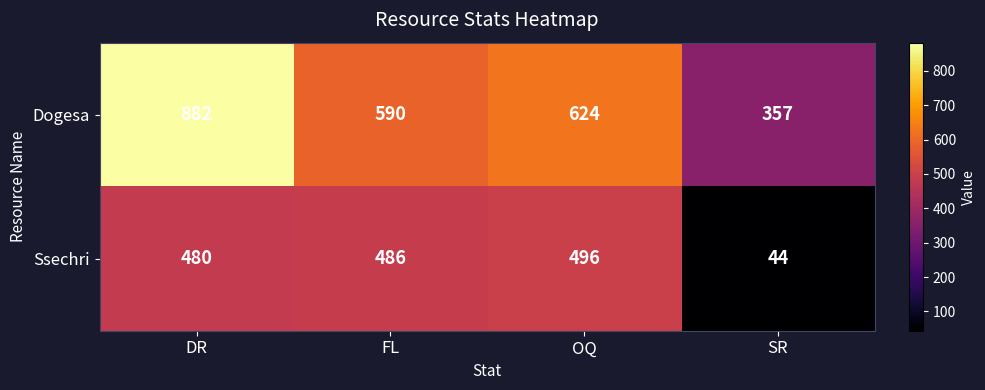

Where is Dogesa nearest to the value 619?

OQ